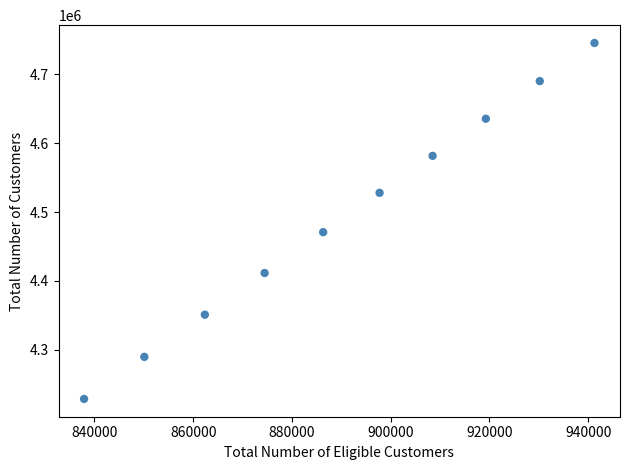

What is the average X value?

890819.3